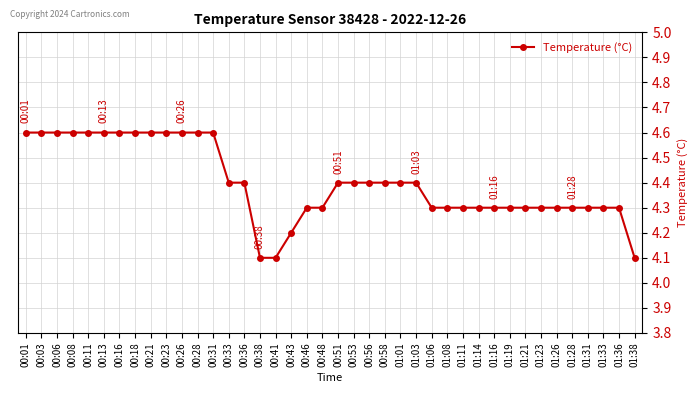

What is the label of the 33rd point from the right?

00:18